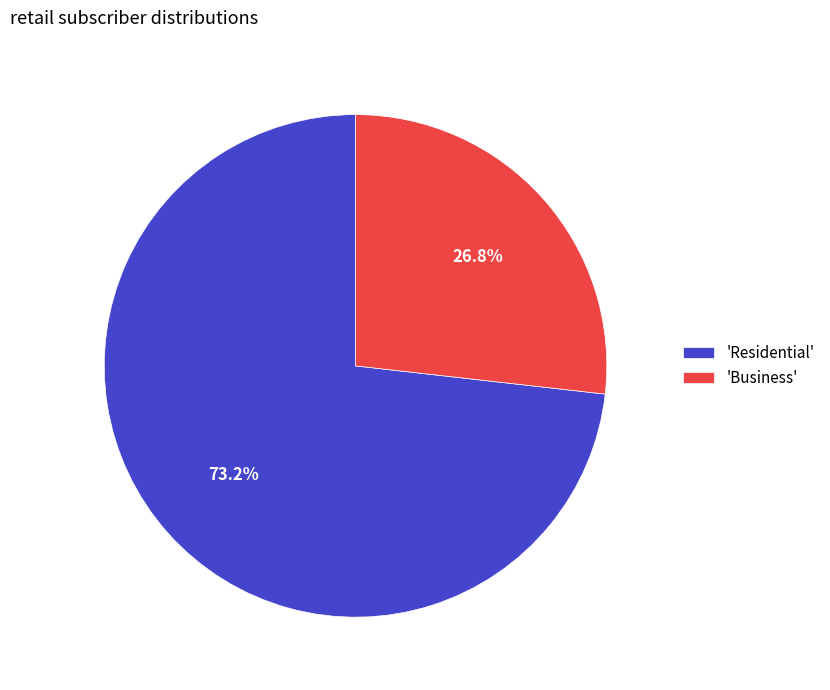

What percentage is NOT represented by 'Business'?

73.2%